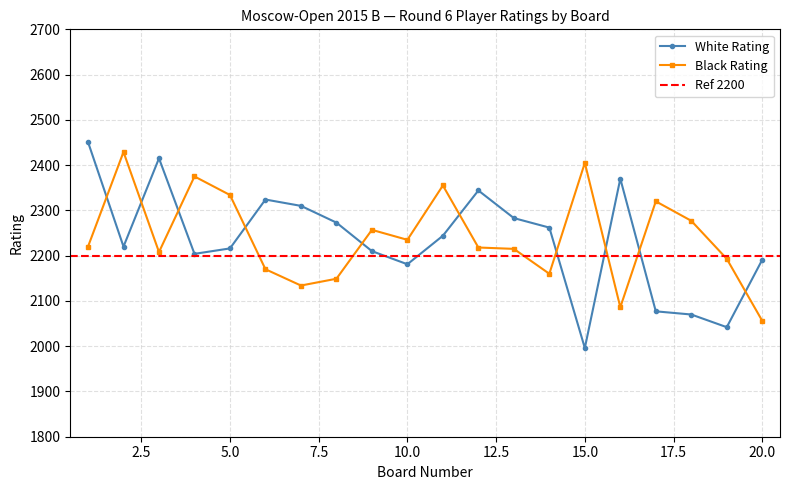

How many values in the Black Rating series are below 2220?

10